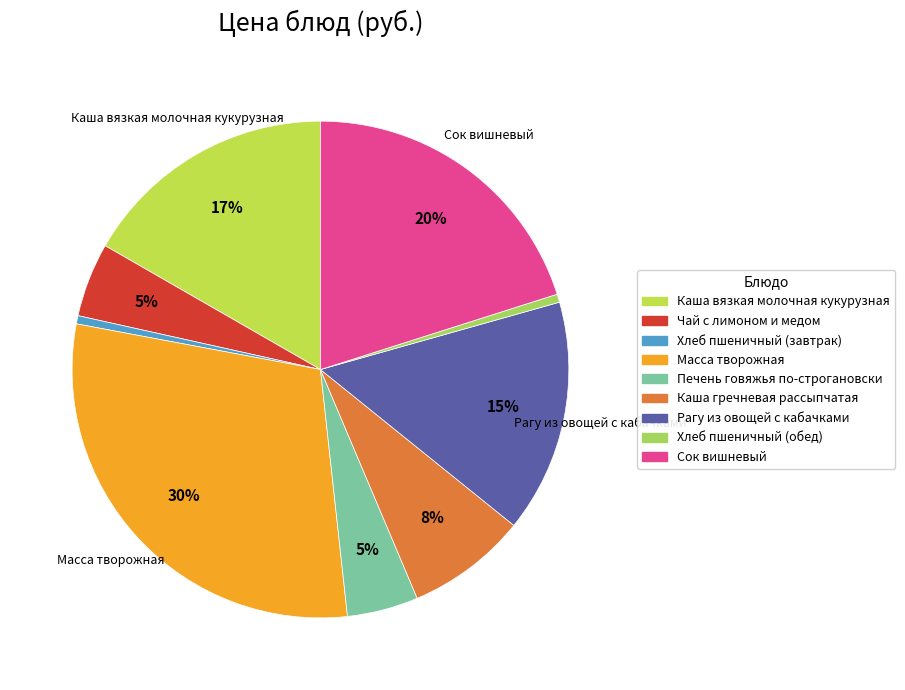

What percentage is the Масса творожная slice, to the nearest percent?

30%